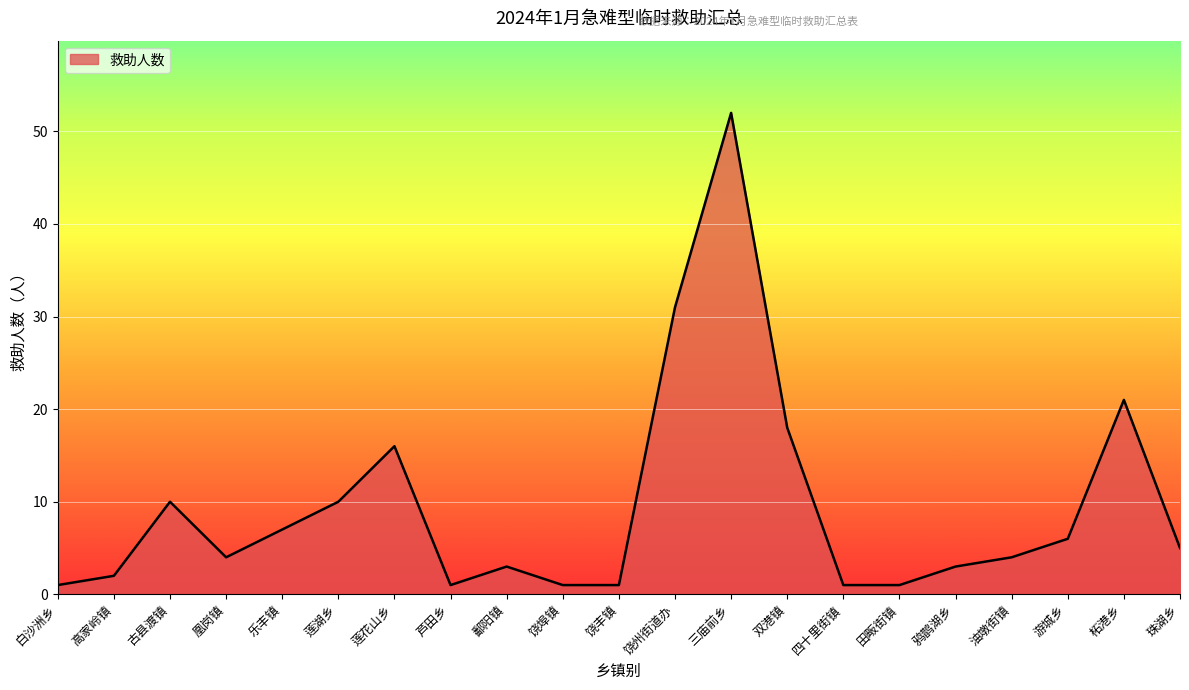

At which category does the chart reach its peak across all series?

三庙前乡